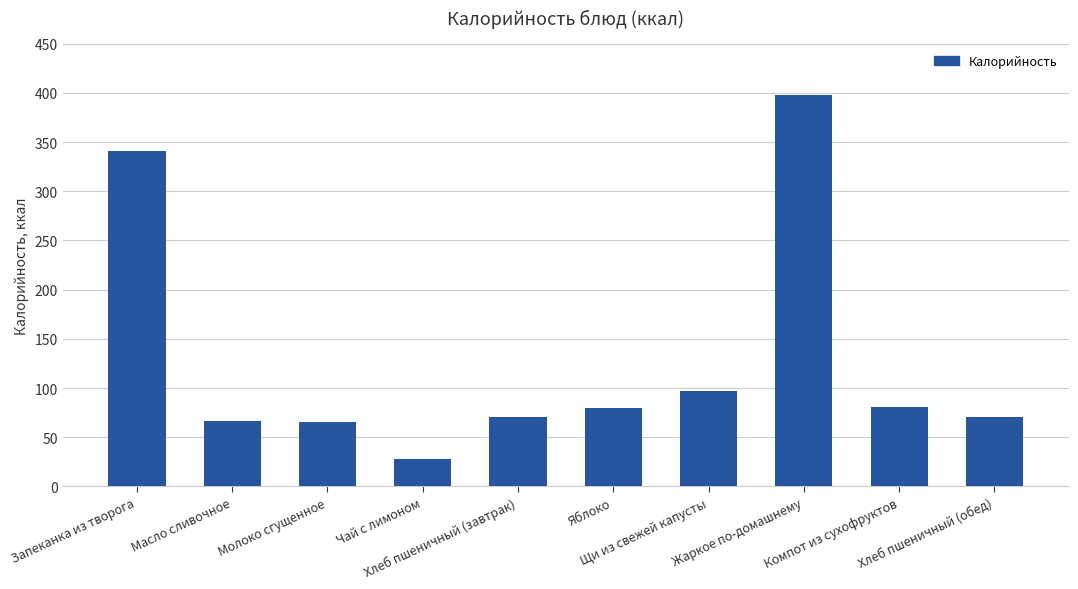

What value does the data have at Жаркое по-домашнему?

397.5